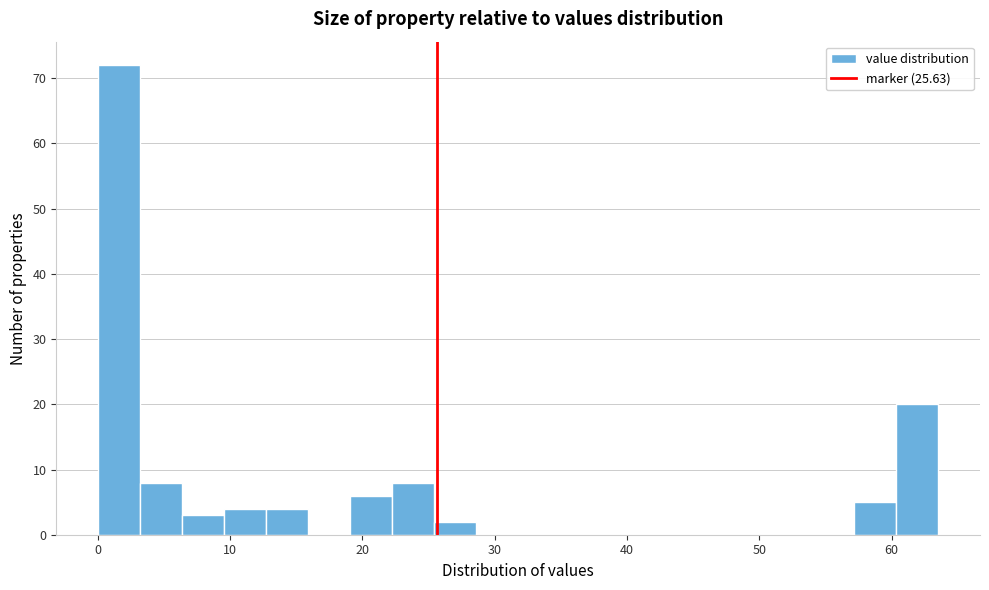

Around what value on the x-axis is the tallest bar? Give the approximate position of its centre, as read against the axis.

2